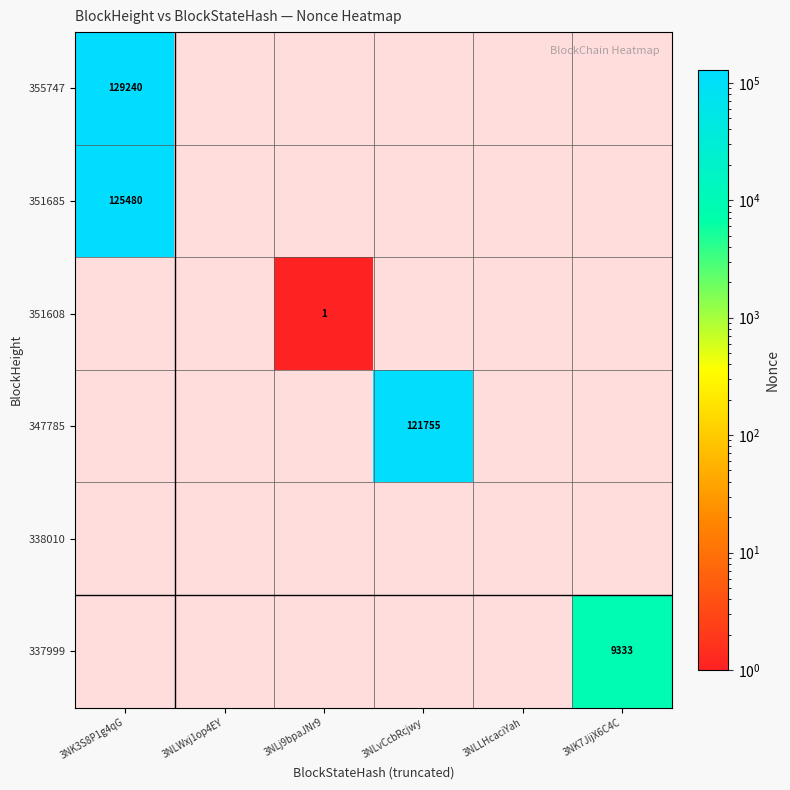

True or false: 337999 has a value of 9333 at 3NK7JijX6C4C.

True